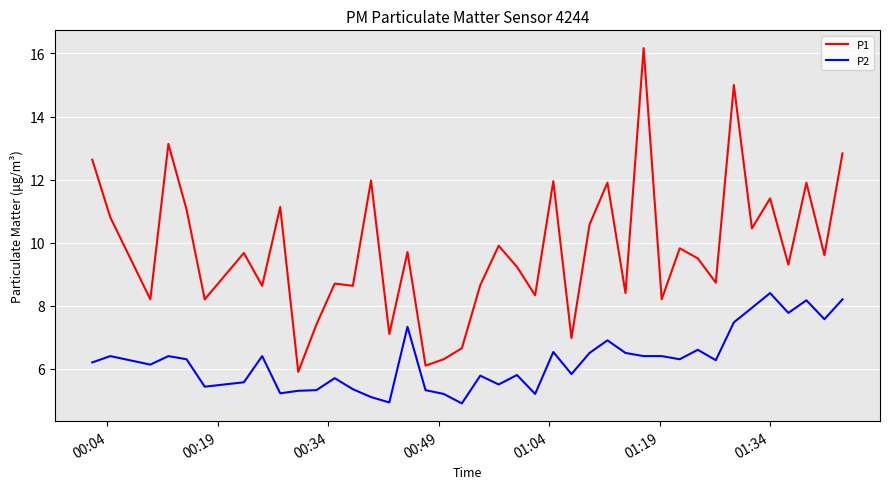

What is the difference between the maximum and minimum values in the P1 series?

10.3